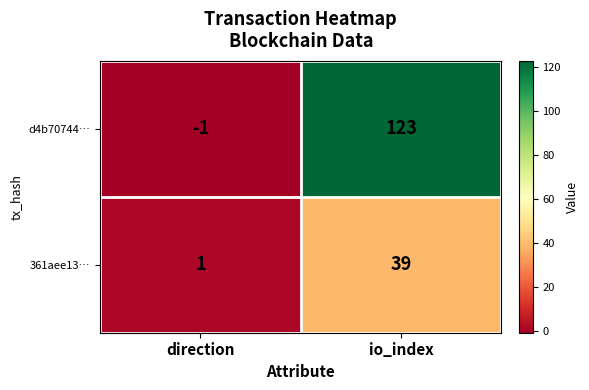

Which series has the largest total across all categories?

d4b70744…